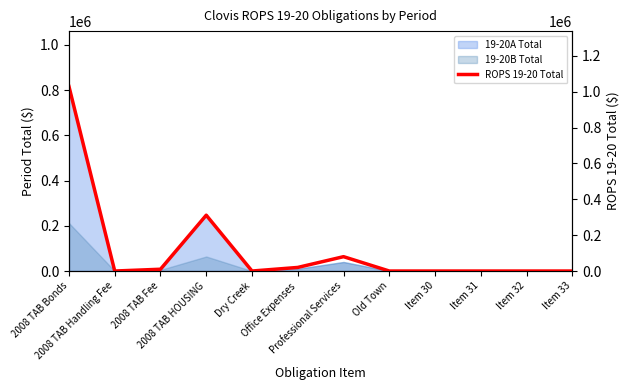

What is the approximate value at Office Expenses, to the nearest 50?

20000